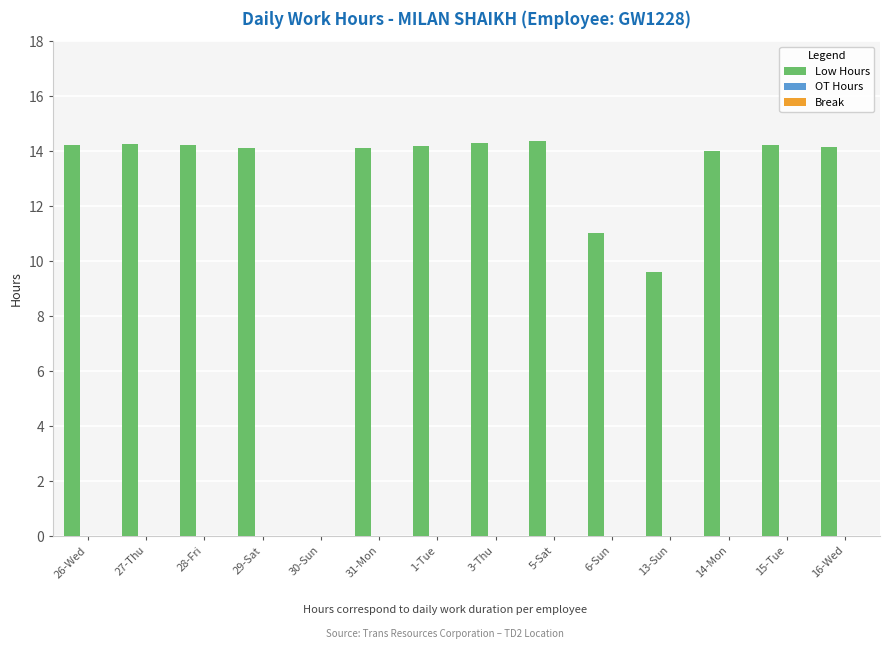

What is the greatest value displayed?

14.4